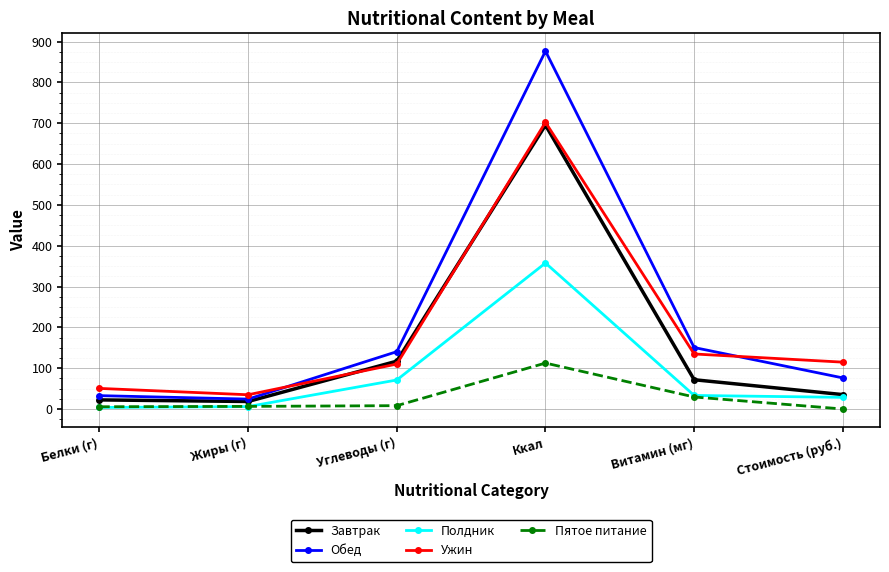

Which series has the widest spread of values?

Обед